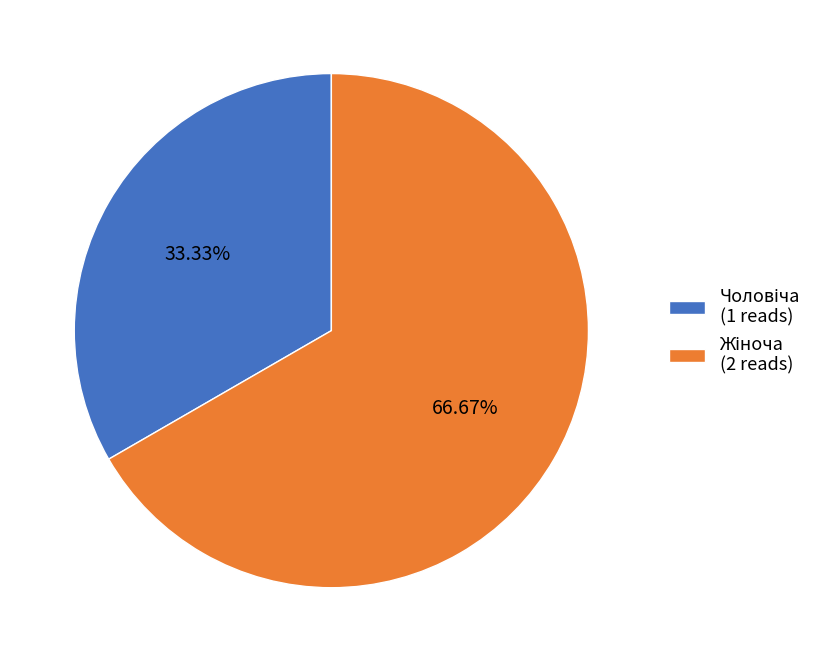

How many segments does this pie chart have?

2